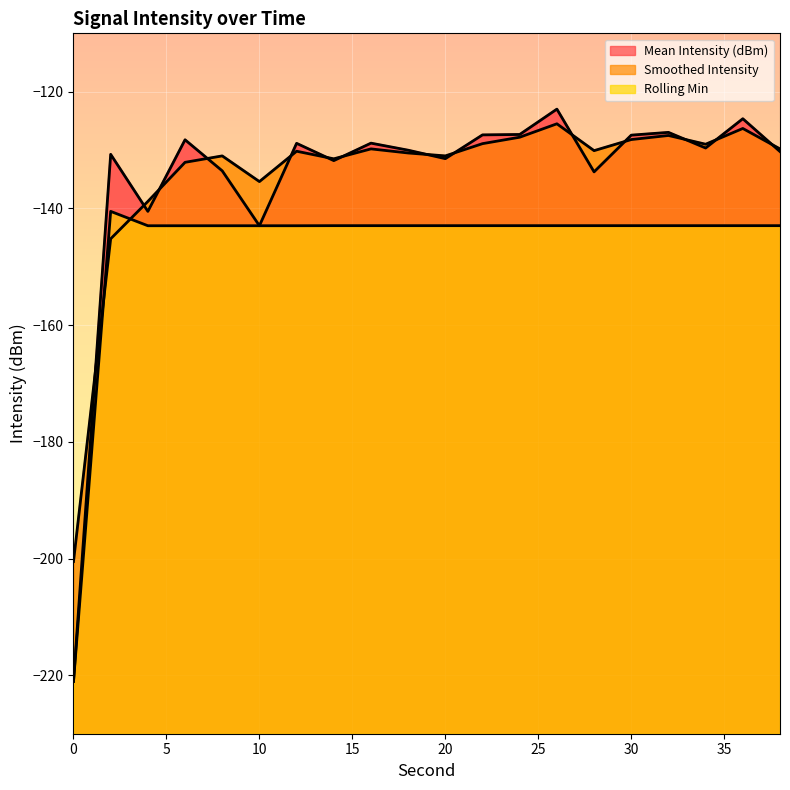

Which series has the largest total across all categories?

Smoothed Intensity